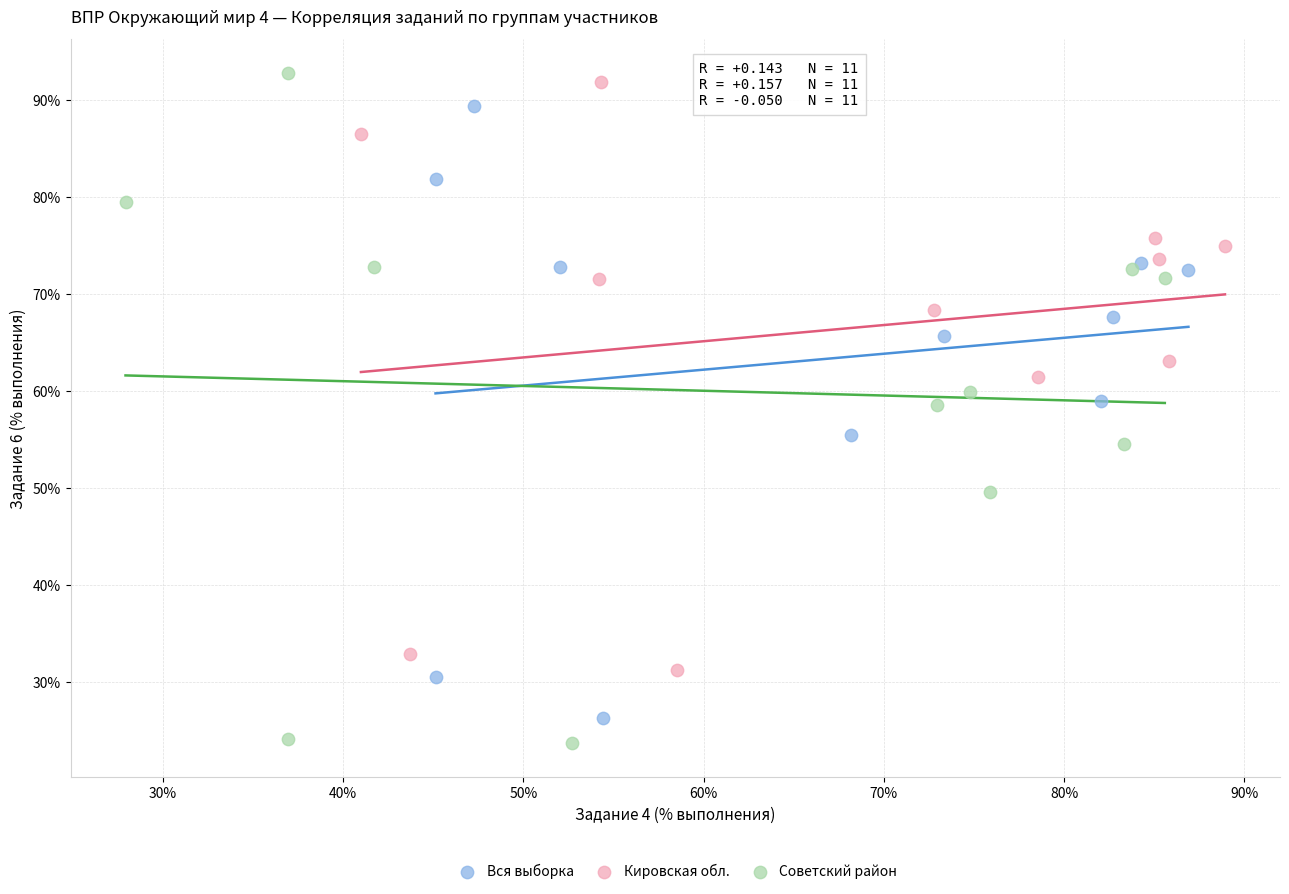

What are all the series names shown in the legend?

Вся выборка, Кировская обл., Советский район